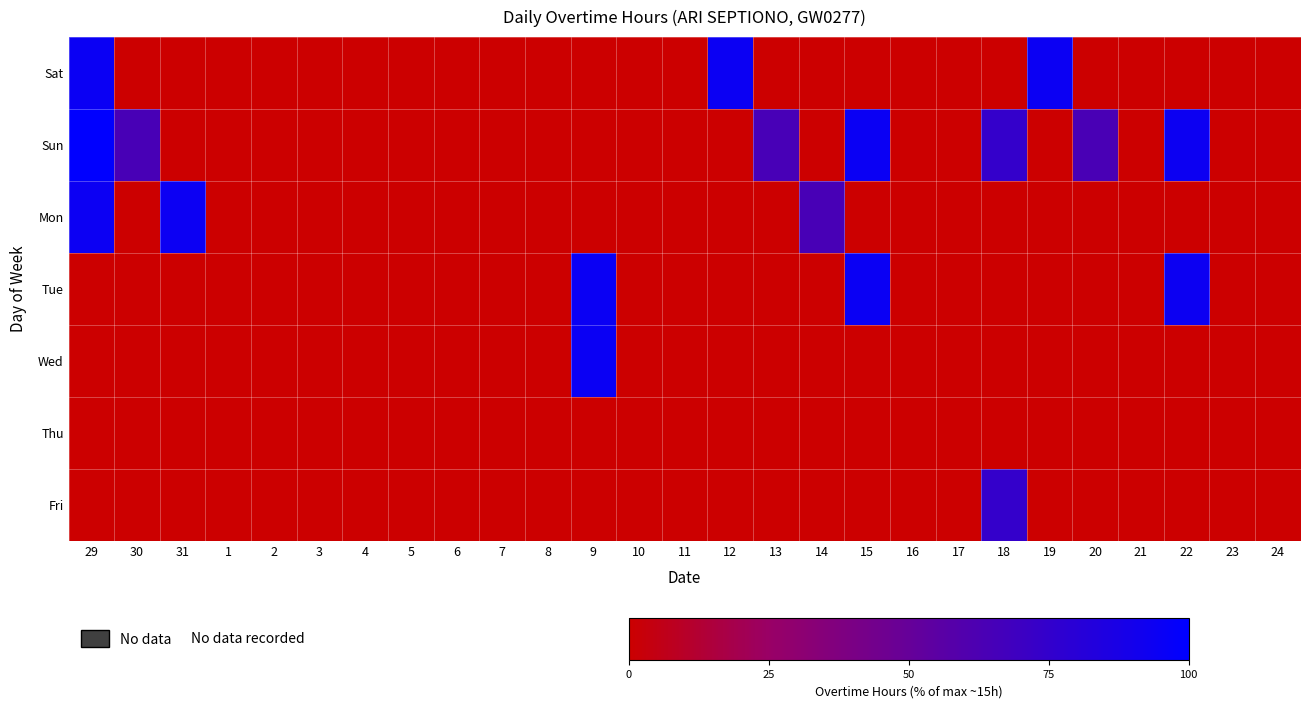

At which category is the sum across all series the highest?

29